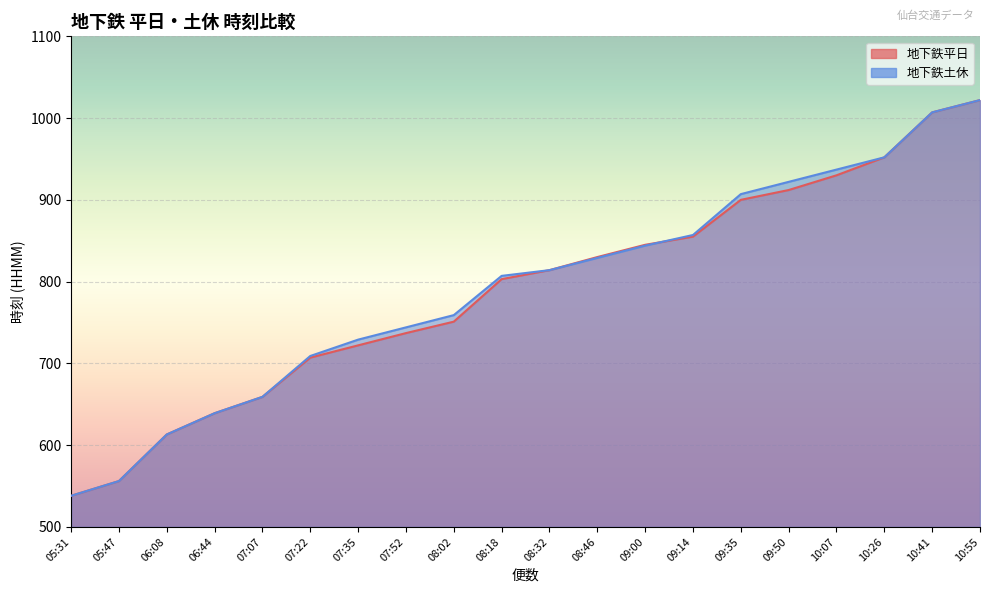

What is the label of the 16th point from the left?

09:50